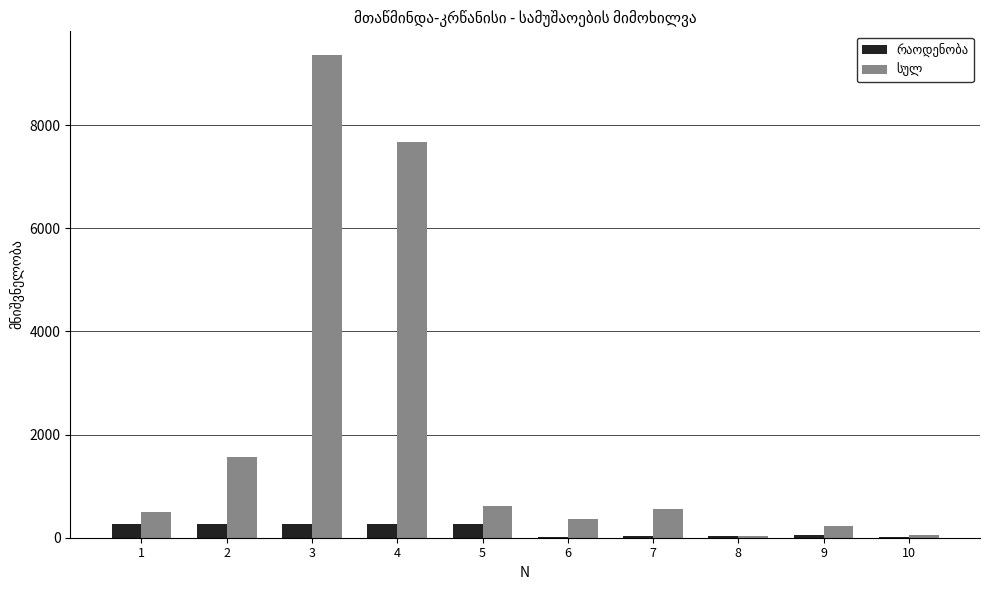

What is the greatest value displayed?

9353.4